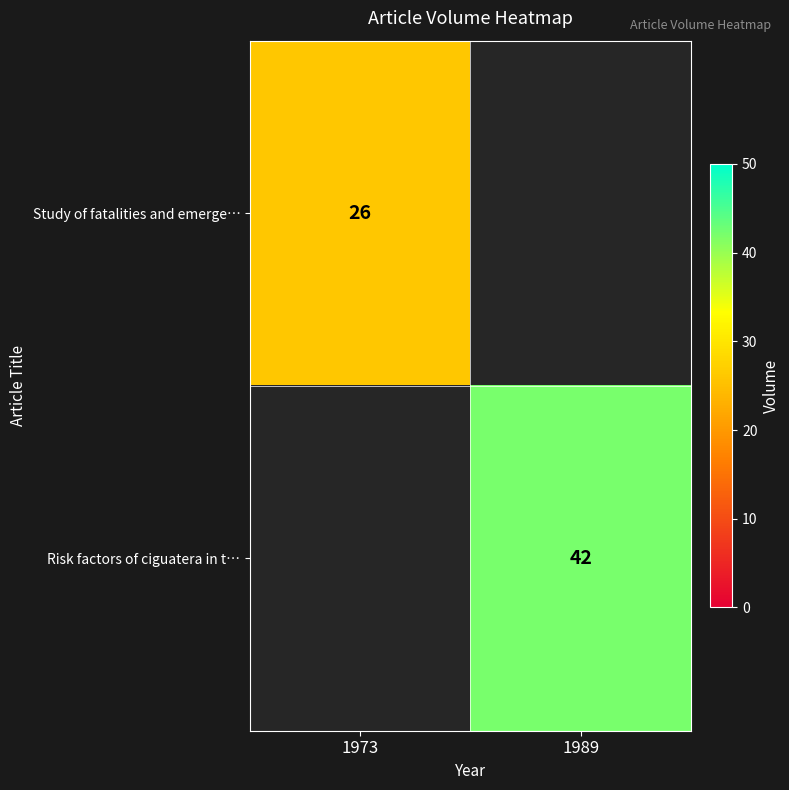

Is the value of Risk factors of ciguatera in t… at 1989 greater than the value of Study of fatalities and emerge… at 1973?

Yes